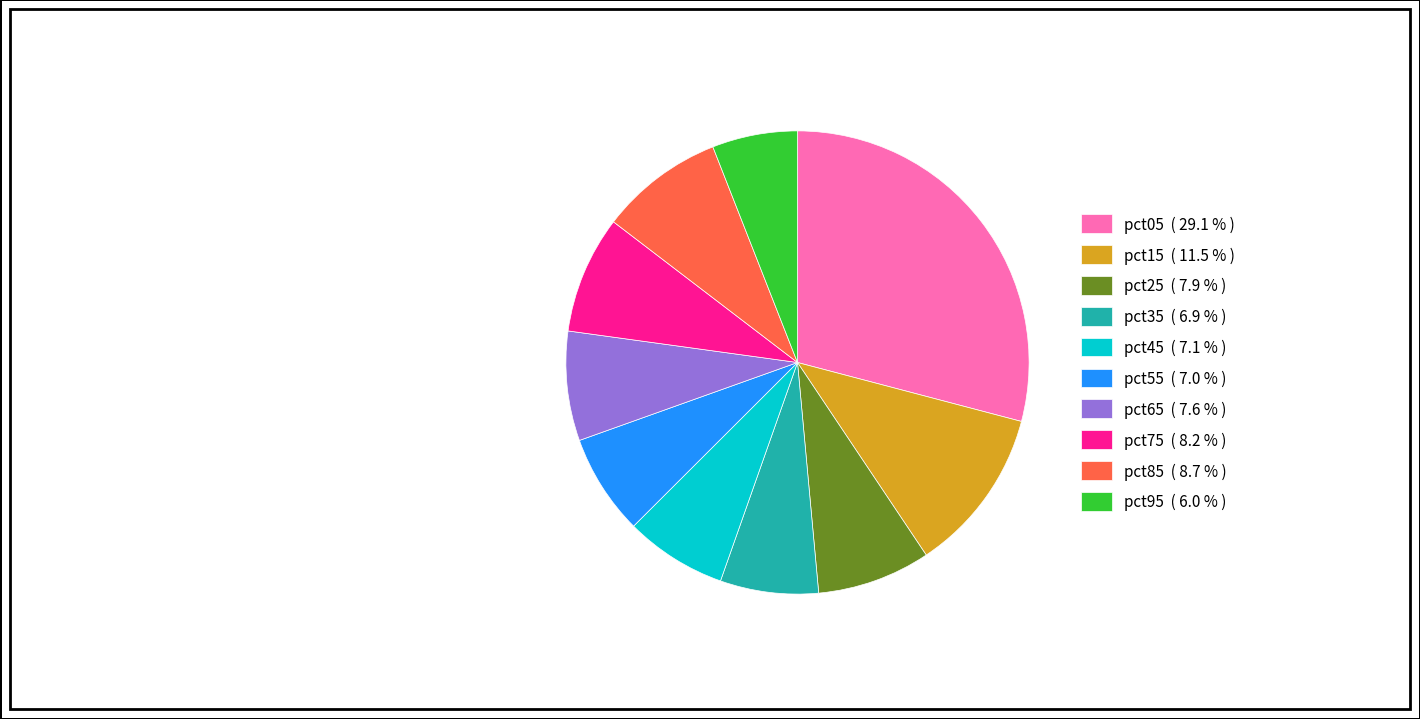

What is the smallest slice in the pie chart?

pct95